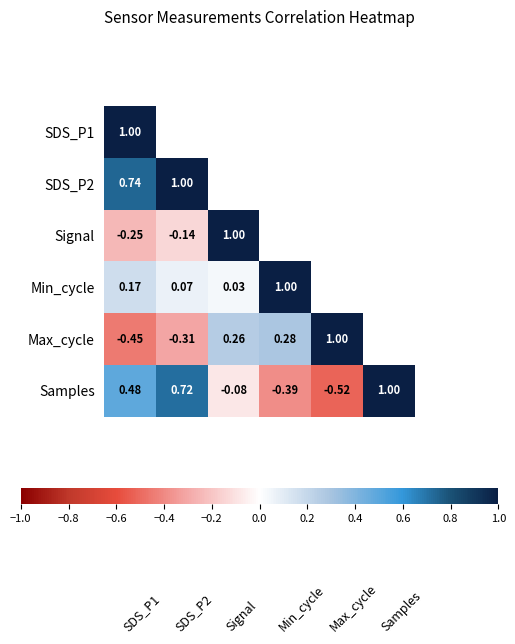

Which series has the widest spread of values?

Samples